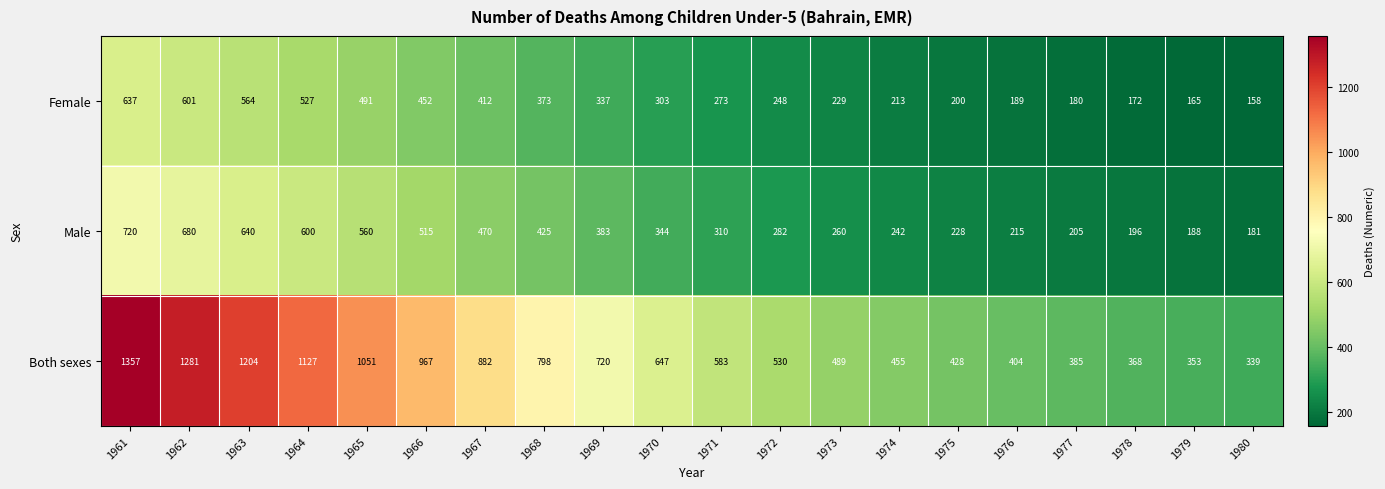

Which label corresponds to the largest value in the chart?

1961